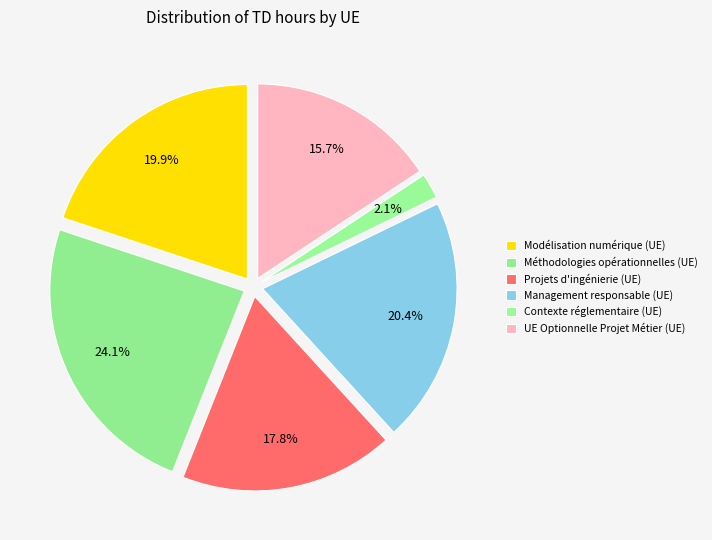

What percentage do Projets d'ingénierie (UE) and Modélisation numérique (UE) together represent?

37.7%